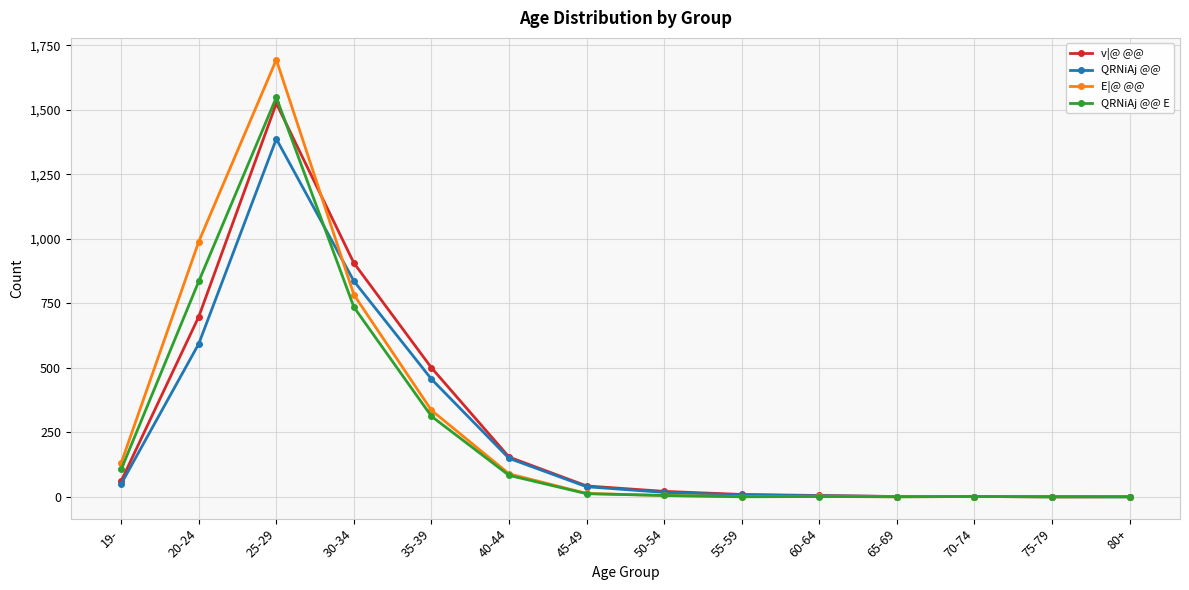

What is the difference between the E|@ @@ values at 40-44 and 20-24?

900